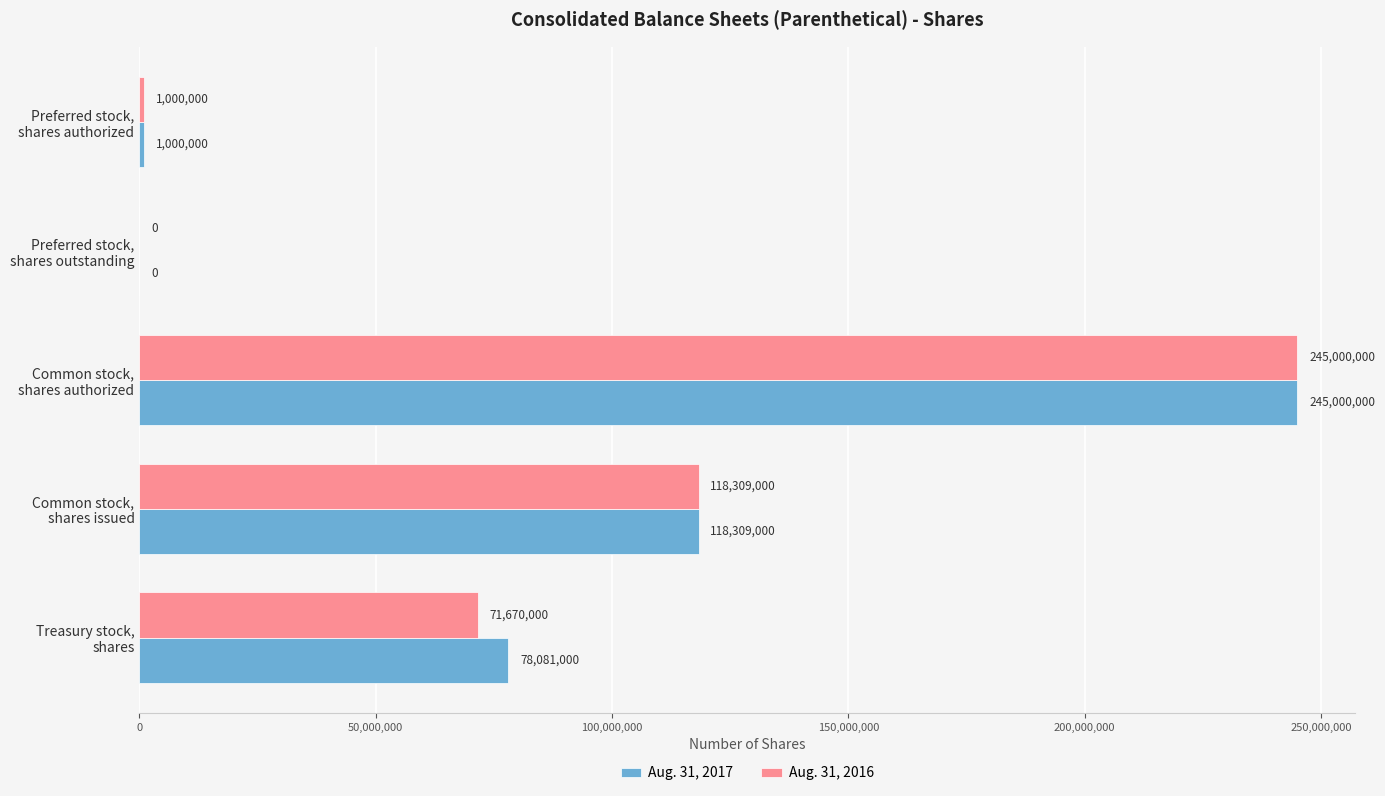

Which series has the largest total across all categories?

Aug. 31, 2017